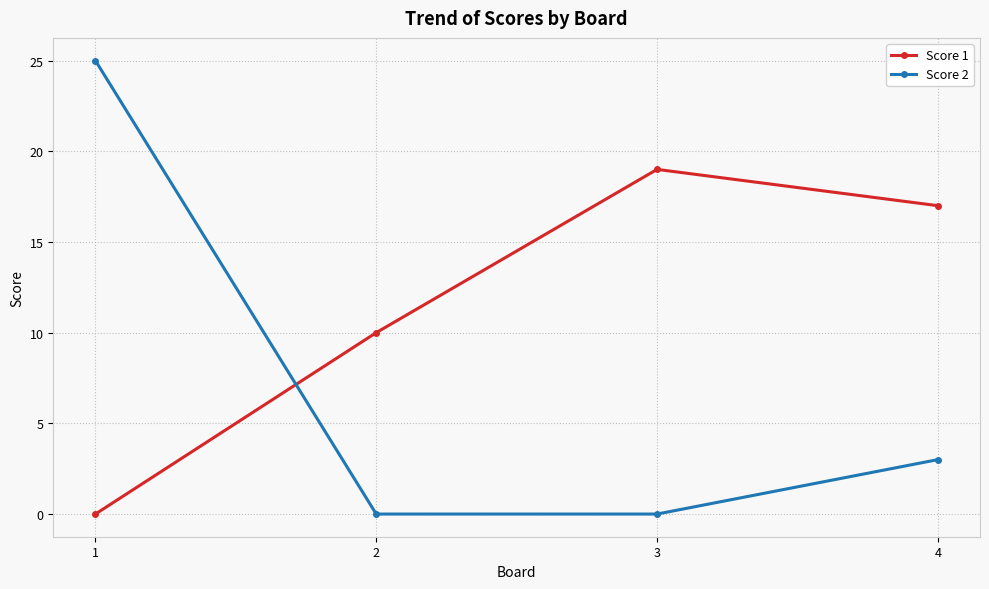

What is the maximum value shown in the chart?

25